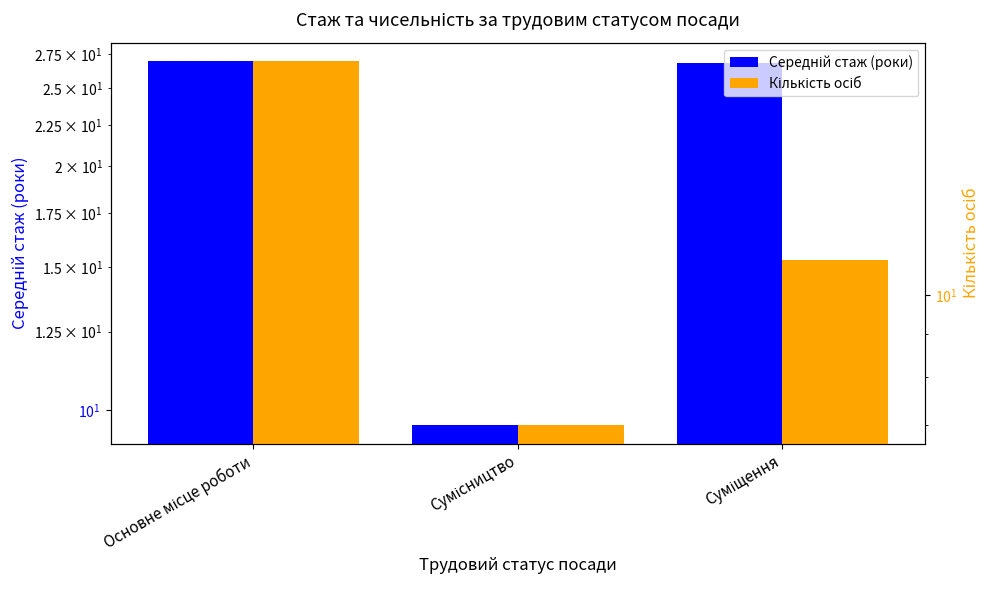

How many data points in Кількість осіб are less than 11?

1